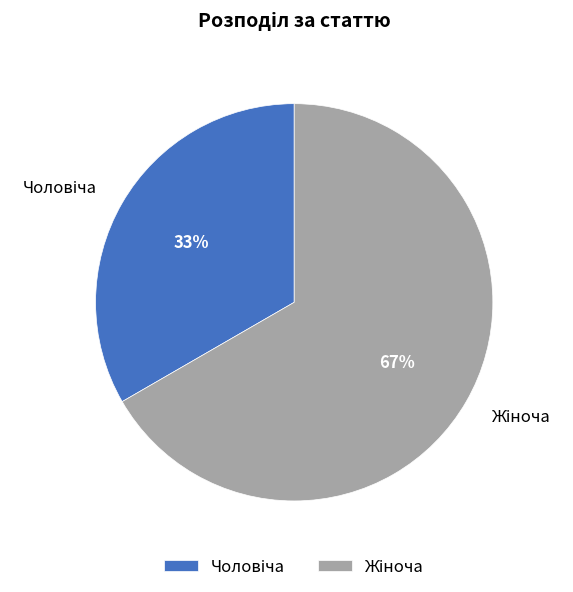

To the nearest percent, what is the average slice percentage?

50%